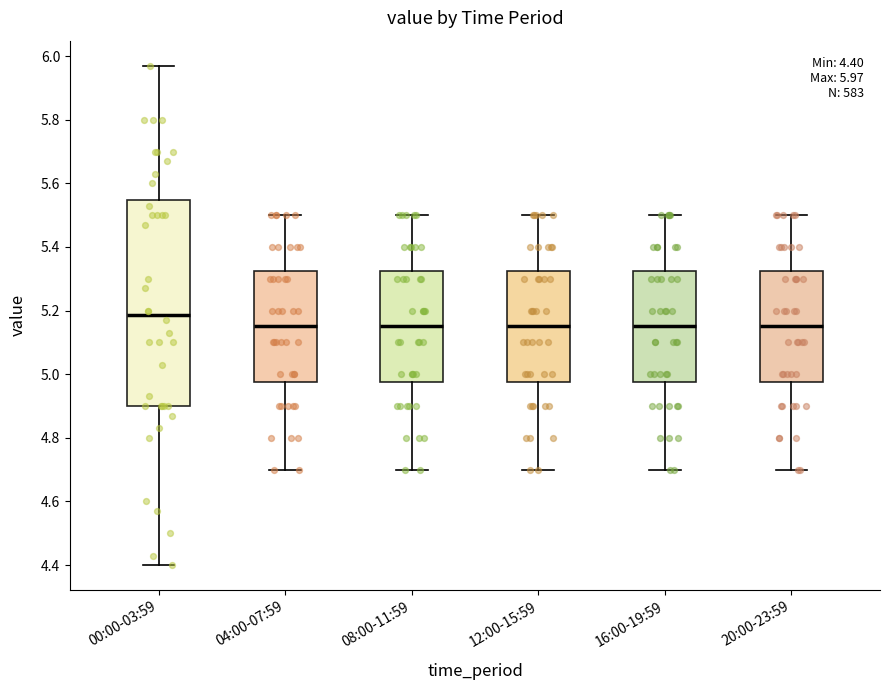

Comparing the boxes themselves (not the whiskers), which one is the tallest?

00:00-03:59